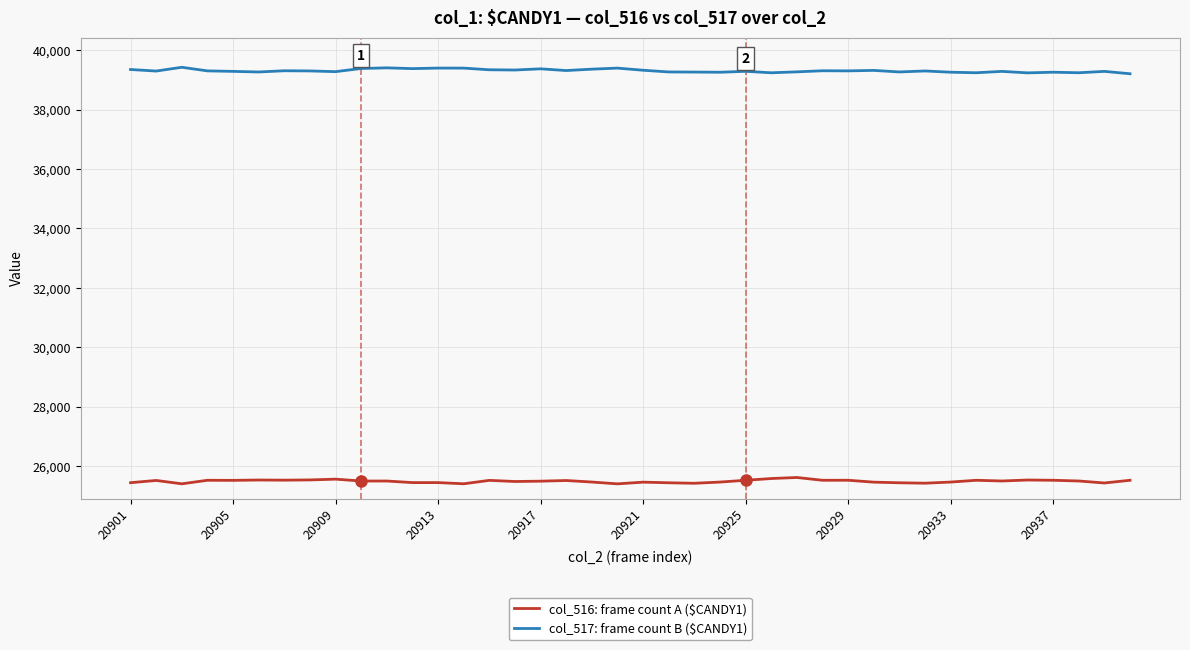

What is the smallest value displayed?

25401